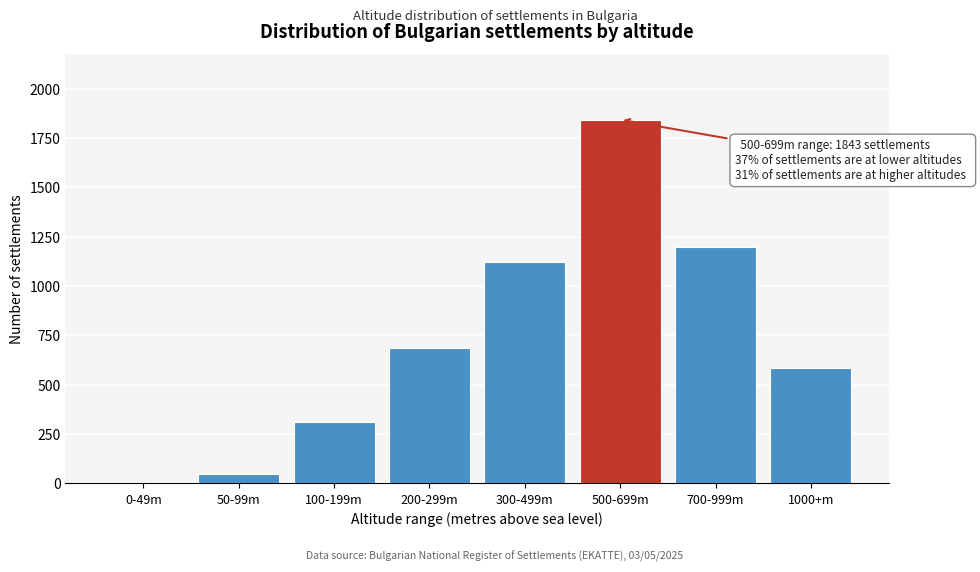

Reading left to right, extract all data points from this chart.

0-49m=0	50-99m=47	100-199m=312	200-299m=687	300-499m=1124	500-699m=1843	700-999m=1198	1000+m=587